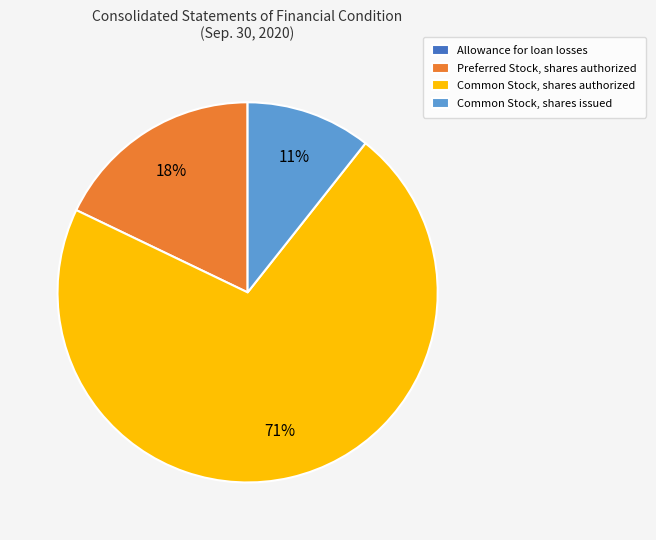

What is the largest slice in the pie chart?

Common Stock, shares authorized